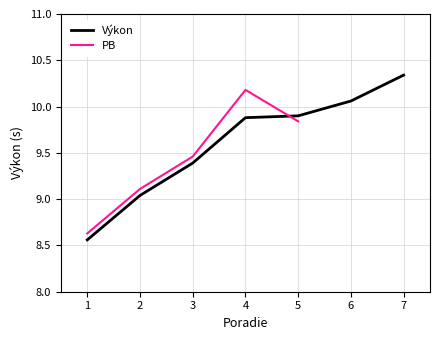

How many distinct data groups are displayed?

2